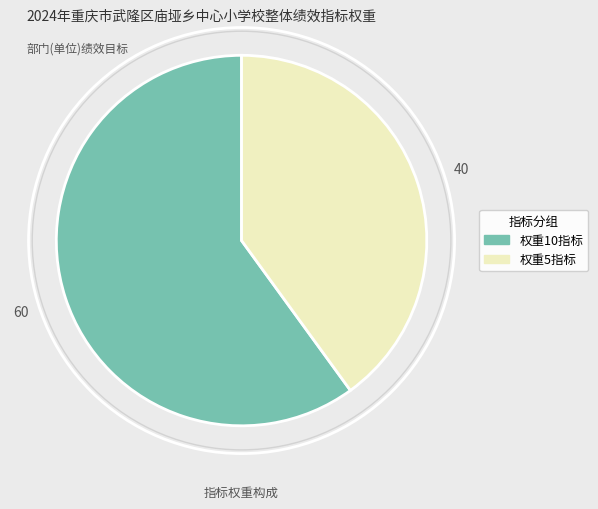

Do 权重5指标 and 权重10指标 together represent more than half of the pie?

Yes